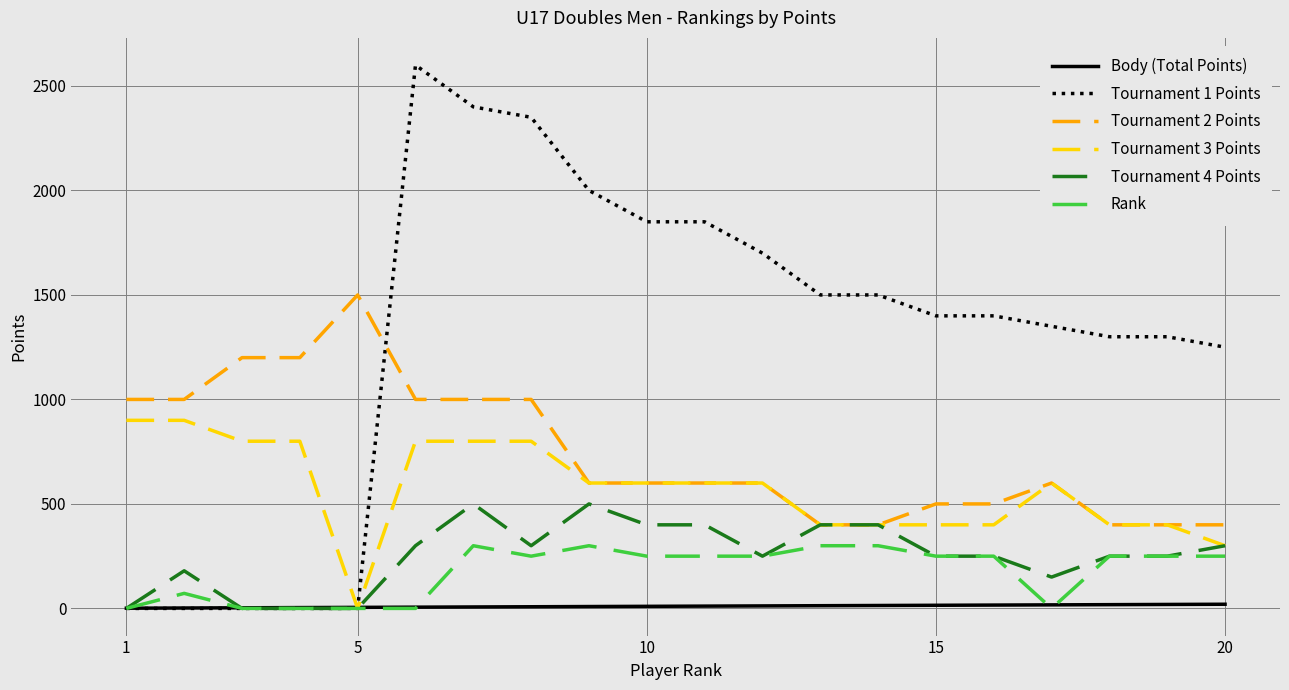

True or false: Body (Total Points) and Tournament 2 Points intersect in this chart.

False